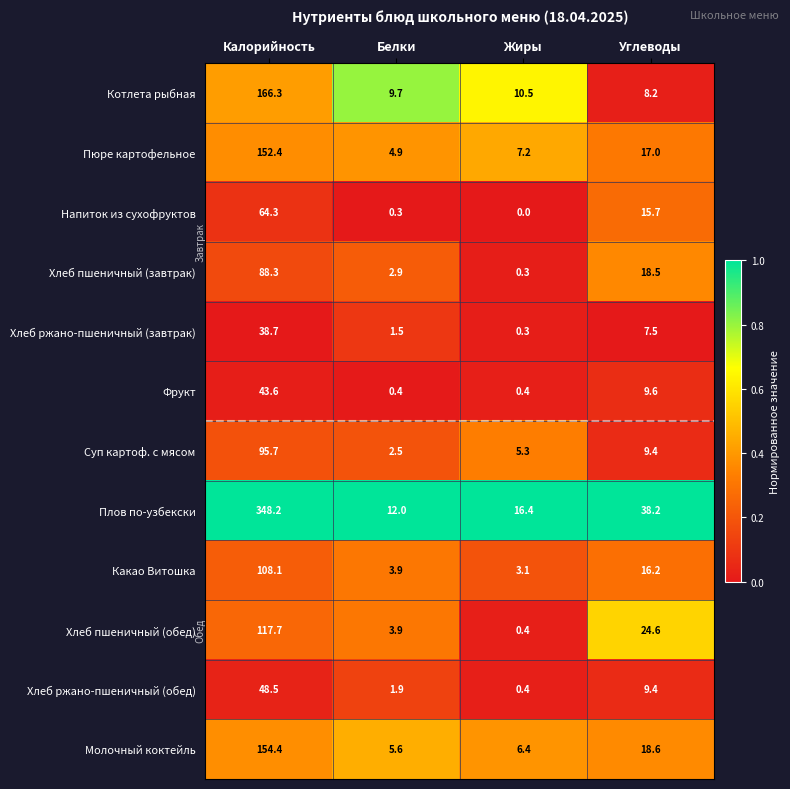

At Калорийность, list the series in order from largest to smallest.

Плов по-узбекски, Котлета рыбная, Молочный коктейль, Пюре картофельное, Хлеб пшеничный (обед), Какао Витошка, Суп картоф. с мясом, Хлеб пшеничный (завтрак), Напиток из сухофруктов, Хлеб ржано-пшеничный (обед), Фрукт, Хлеб ржано-пшеничный (завтрак)